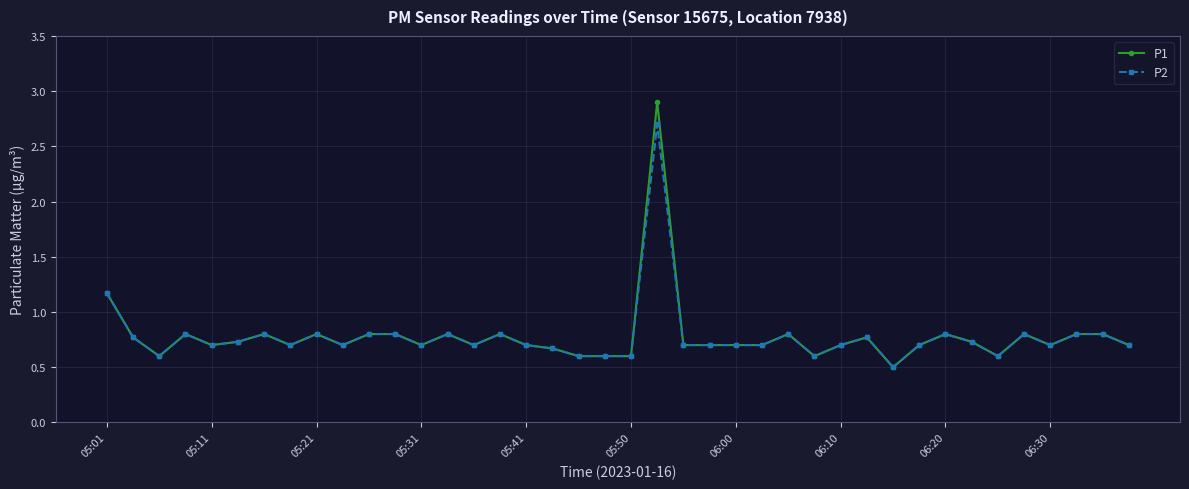

Which series has the largest range (max minus min)?

P1